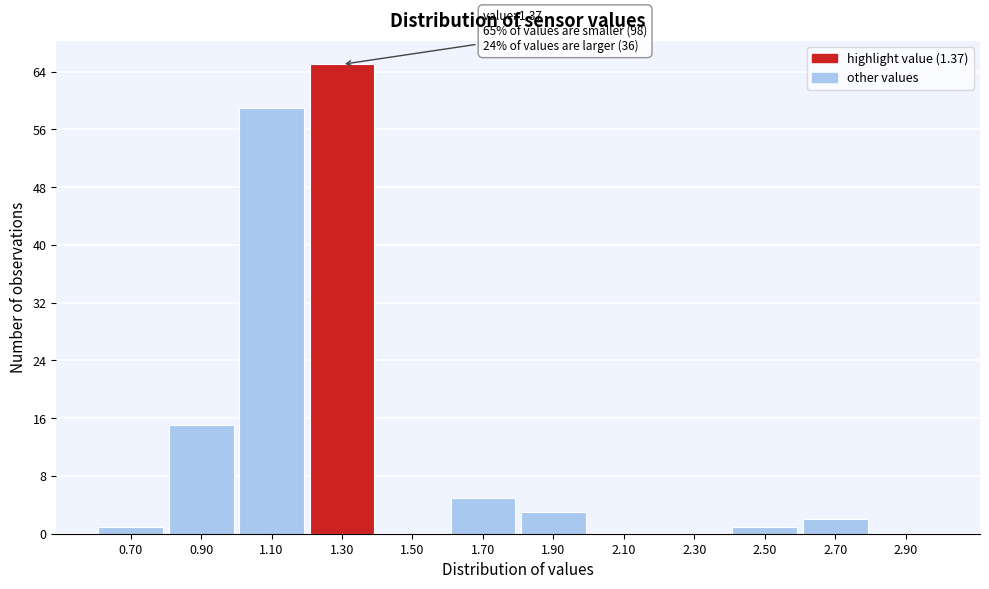

Reading right to left, transcribe all the data shown in this chart.

2.90=0	2.70=2	2.50=1	2.30=0	2.10=0	1.90=3	1.70=5	1.50=0	1.30=65	1.10=59	0.90=15	0.70=1